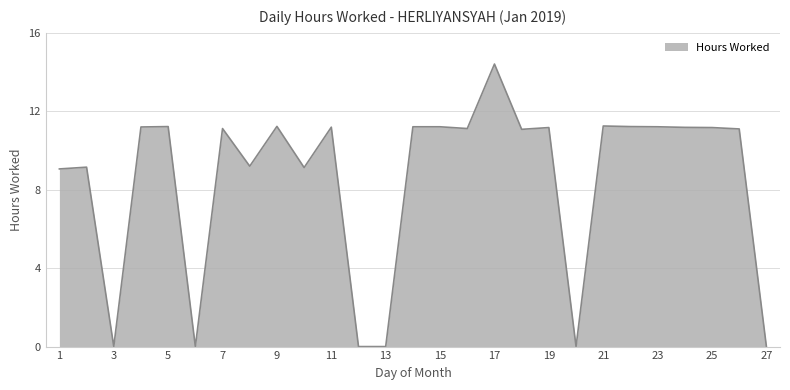

What is the greatest value displayed?

14.4